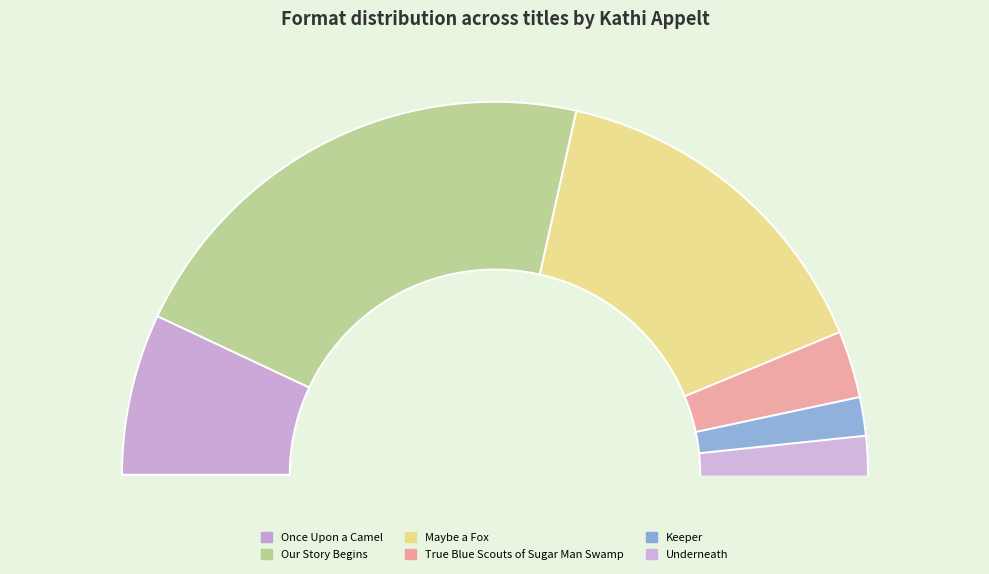

Count the number of slices in the pie.

6